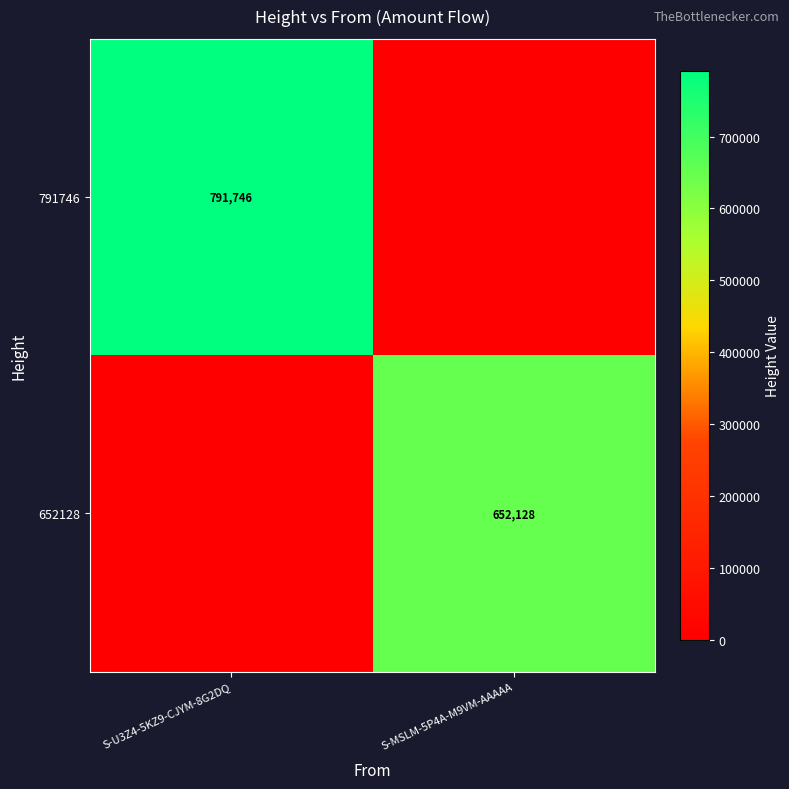

At which category is the sum across all series the highest?

S-U3Z4-5KZ9-CJYM-8G2DQ